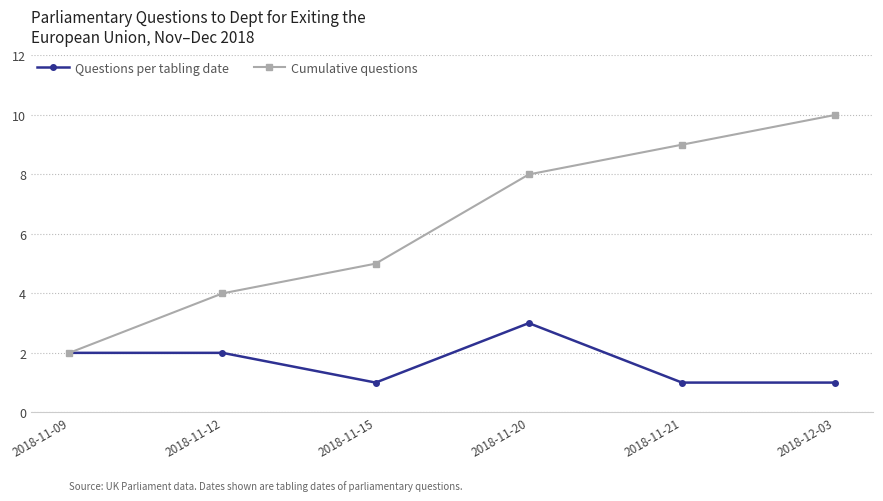

Rank the series by their average value, from lowest to highest.

Questions per tabling date, Cumulative questions